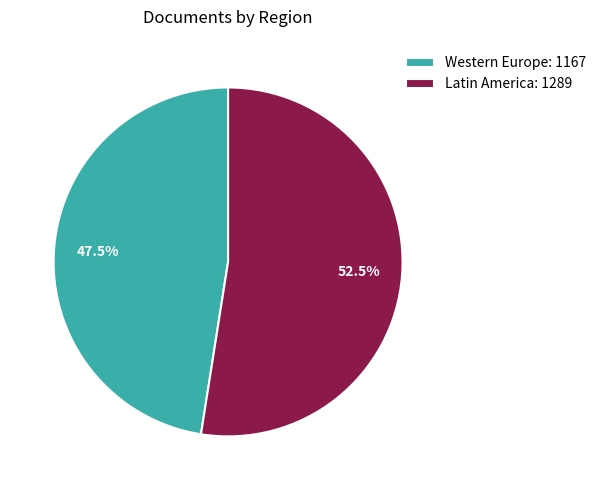

Is there a majority slice in this chart?

Yes